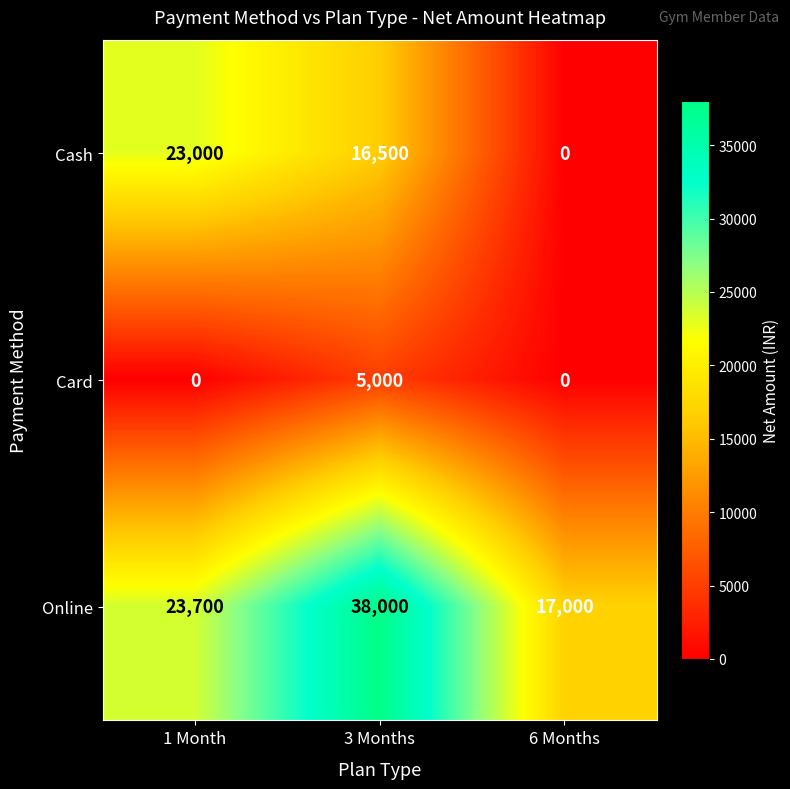

Reading right to left, transcribe all the data shown in this chart.

Cash: 0	16500	23000
Card: 0	5000	0
Online: 17000	38000	23700